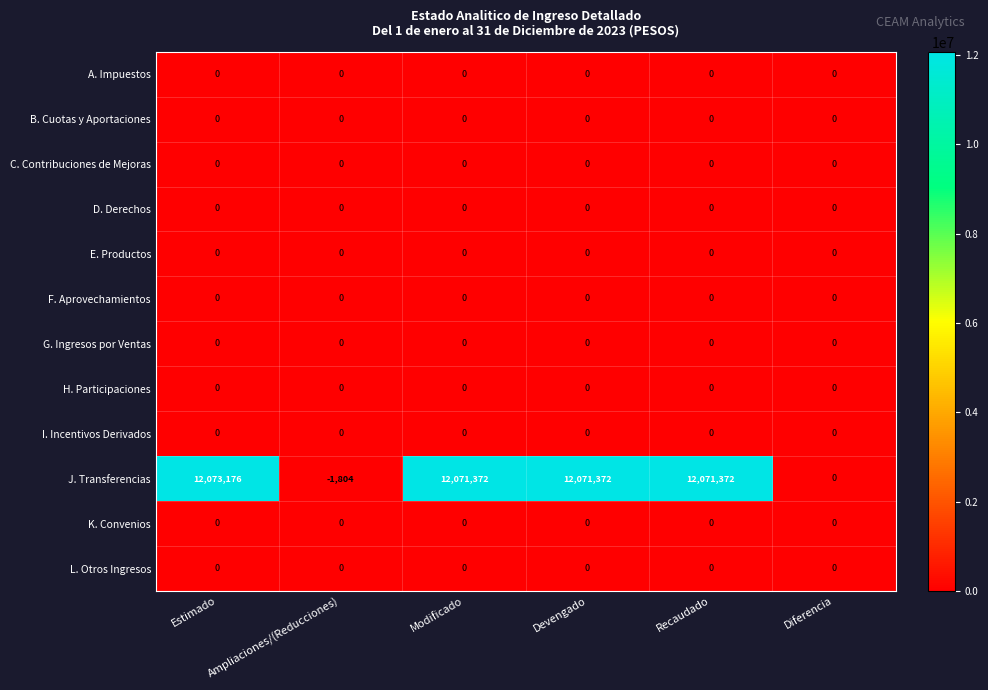

Which series changed the most between Estimado and Ampliaciones/(Reducciones)?

J. Transferencias